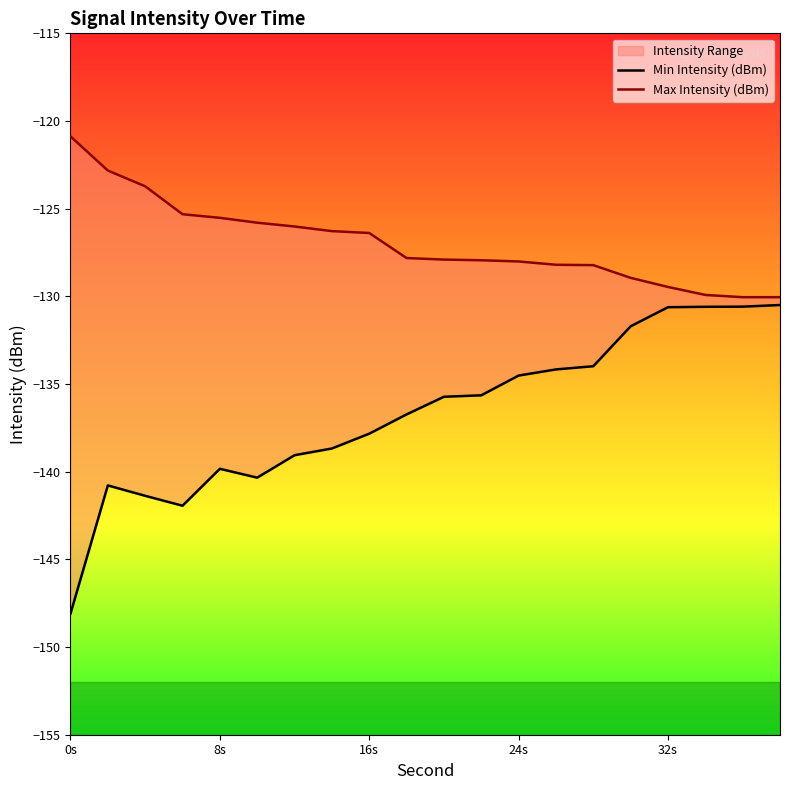

List the series in order of their peak value, lowest first.

Min Intensity (dBm), Max Intensity (dBm)